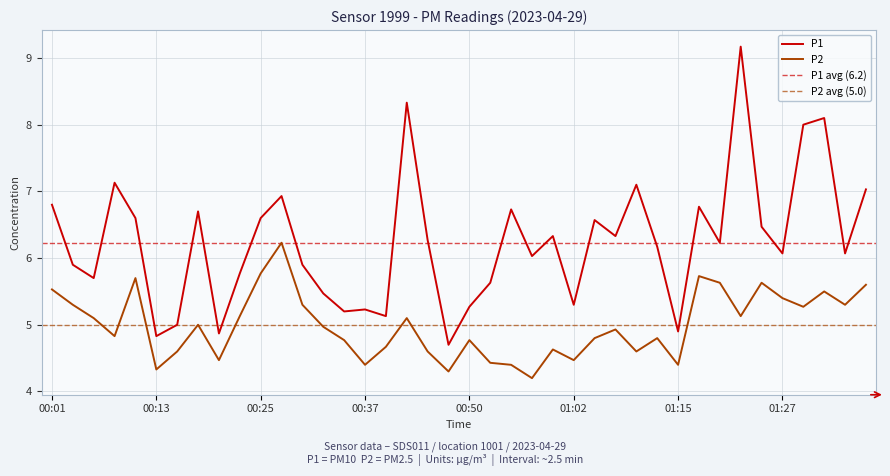

What is the value of the P2 point at the 7th from the left?

4.6